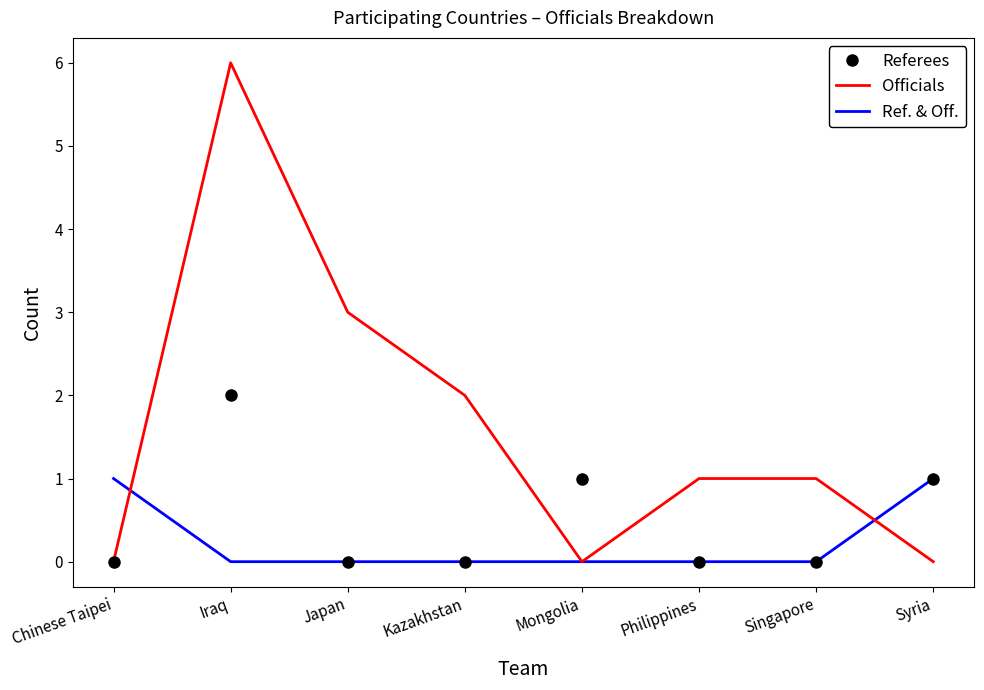

What is the sum of all Referees values?

4